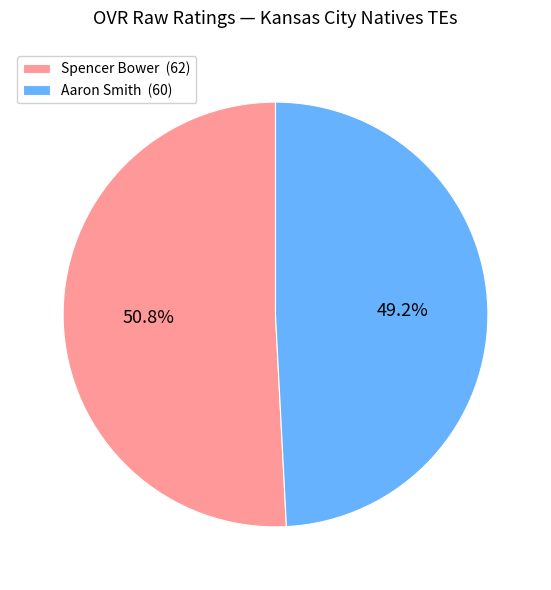

What is the smallest slice in the pie chart?

Aaron Smith